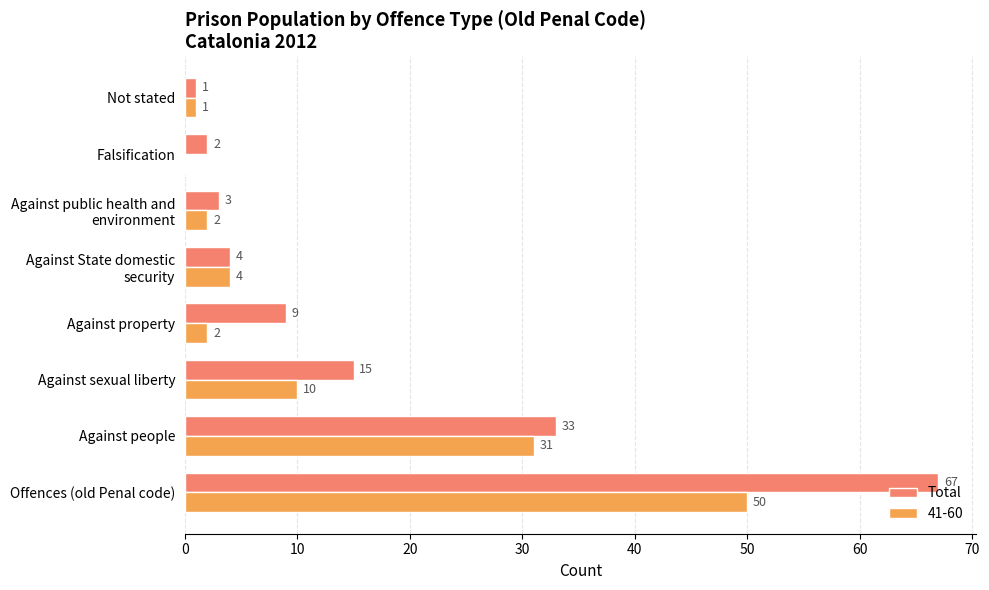

What is the sum of all 41-60 values?

100